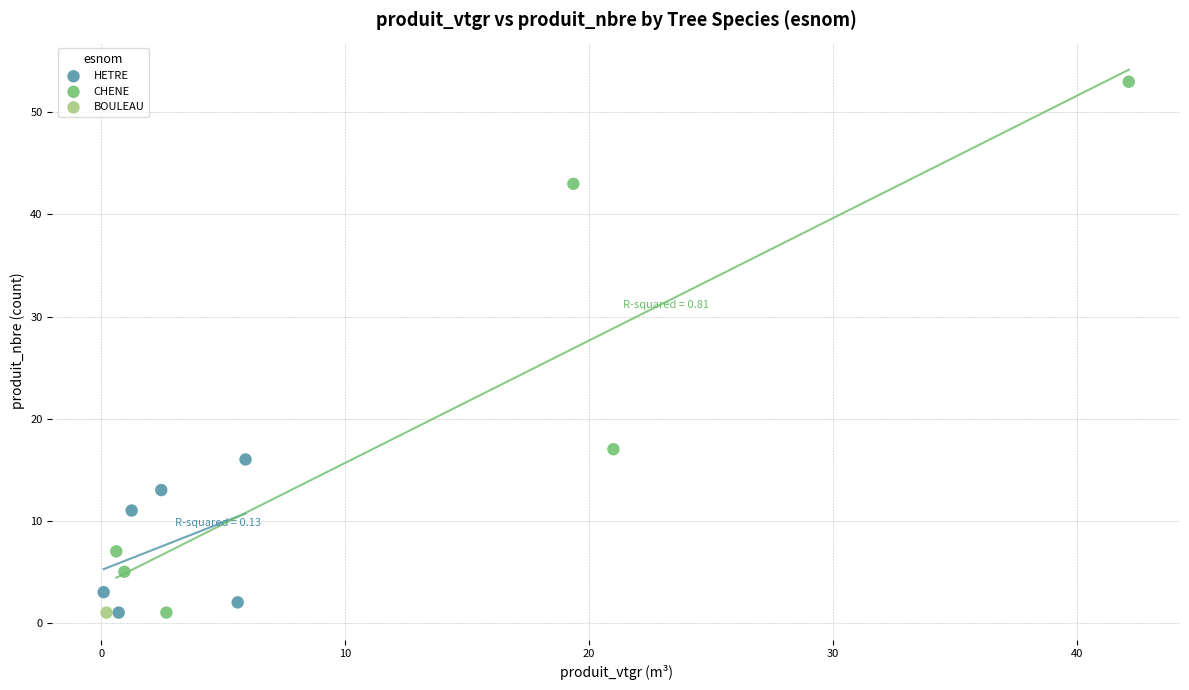

Which series reaches the maximum Y coordinate?

CHENE